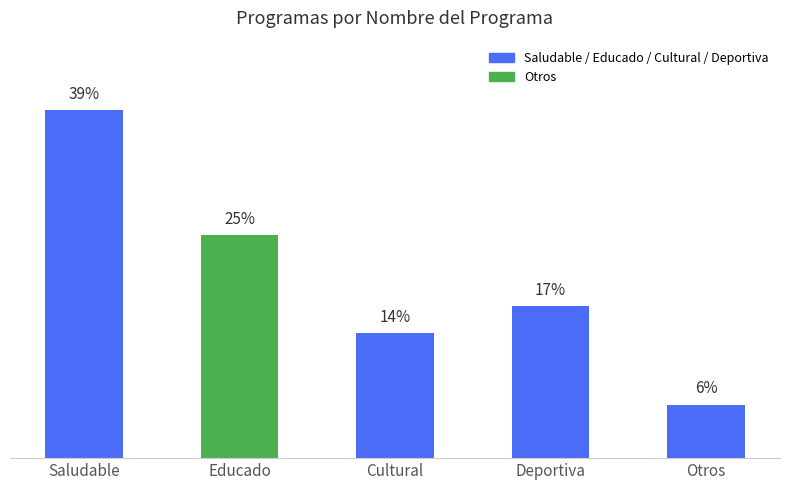

Where is the data nearest to the value 22?

Educado